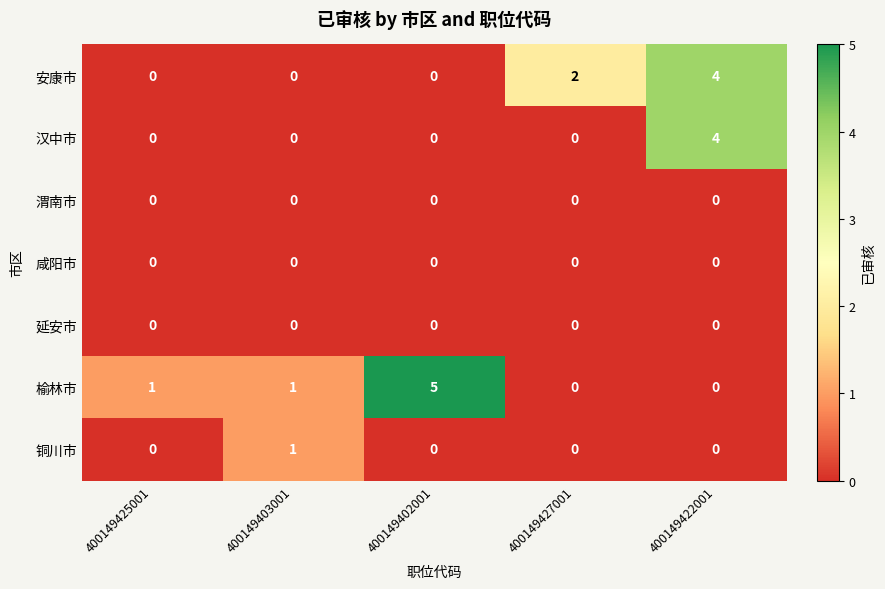

The 咸阳市 series shows 0 at 400149402001. True or false?

True